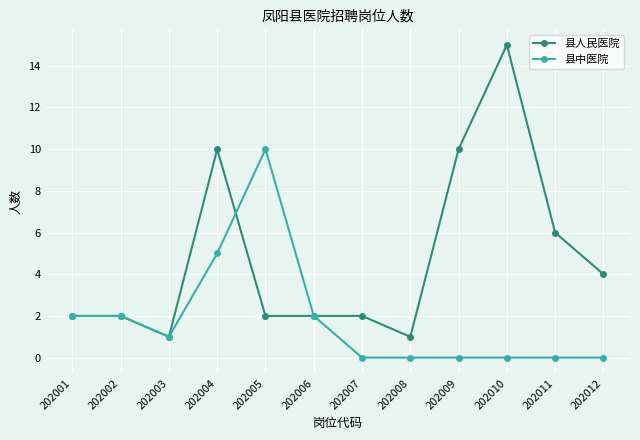

What is the value of the 县人民医院 point at the 3rd from the left?

1